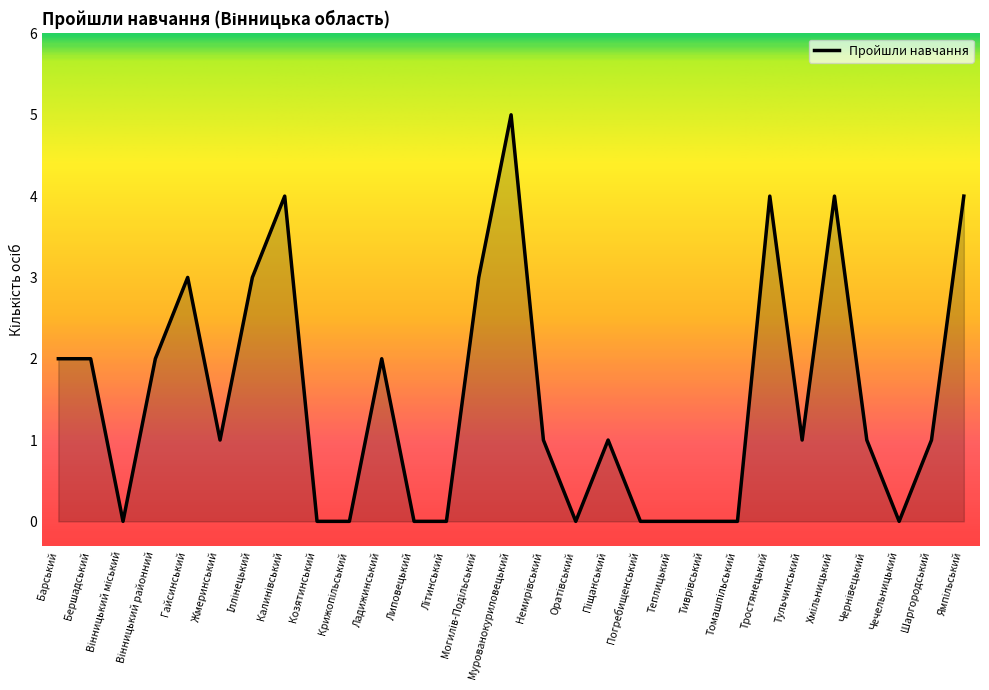

The value at Липовецький is 3. True or false?

False